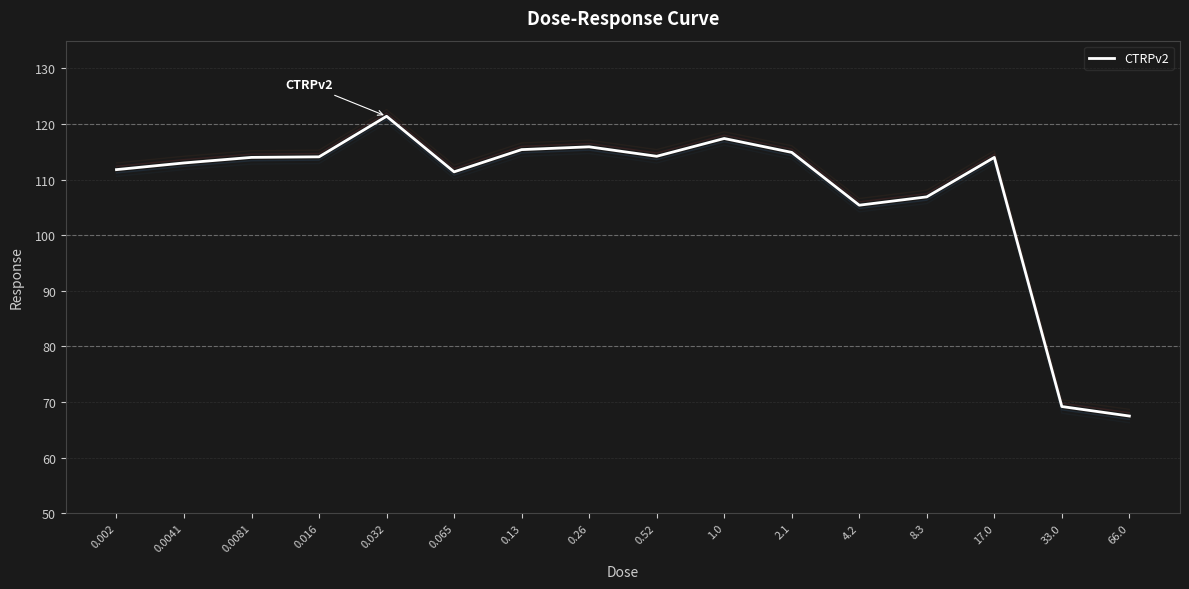

What is the label of the 9th point from the left?

0.52